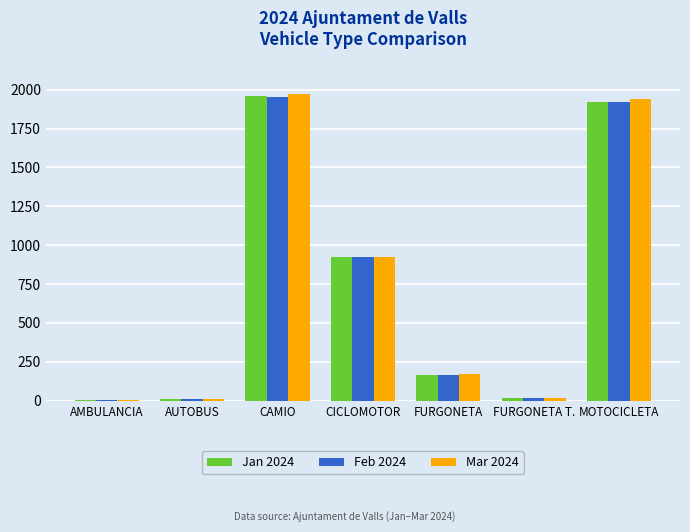

What is the sum of all Mar 2024 values?

5031